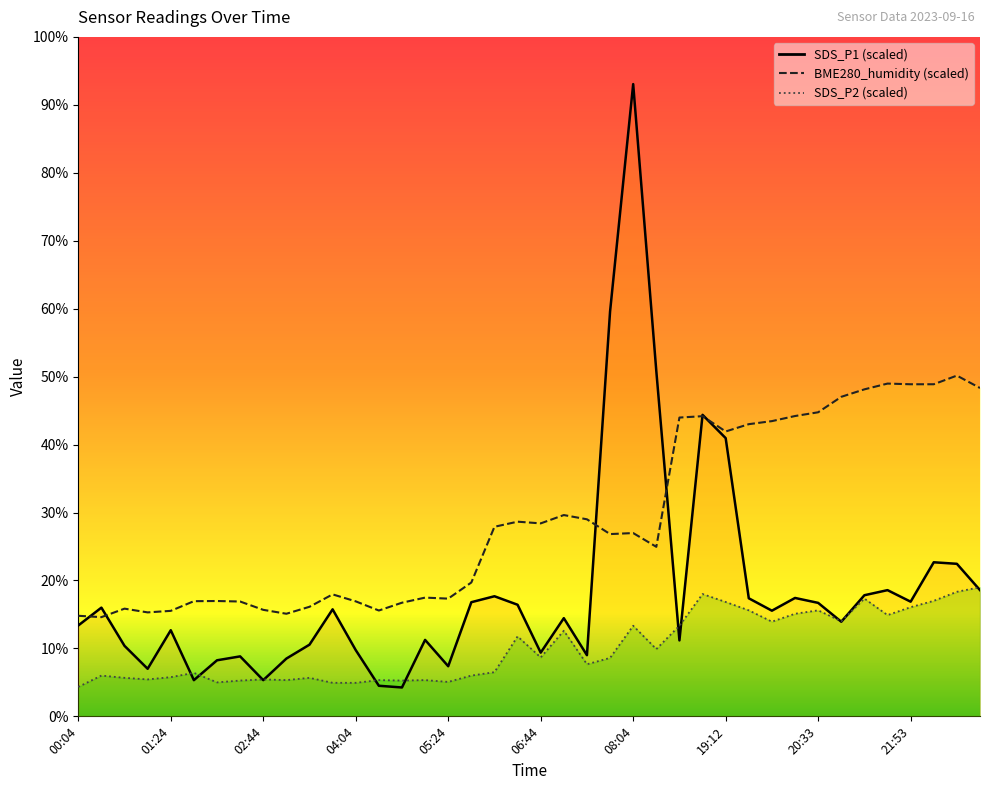

At which label does SDS_P2 first exceed 8?

06:24